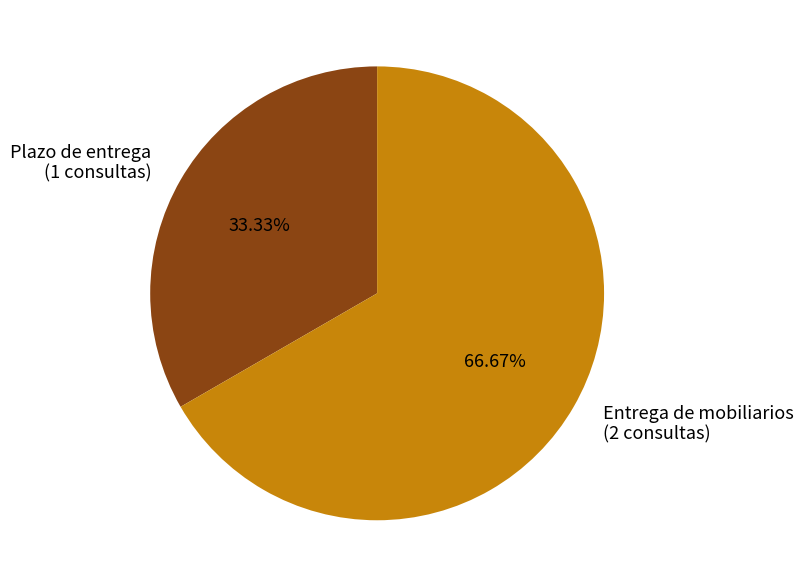

How much of the chart is everything except Entrega de mobiliarios?

33.3%